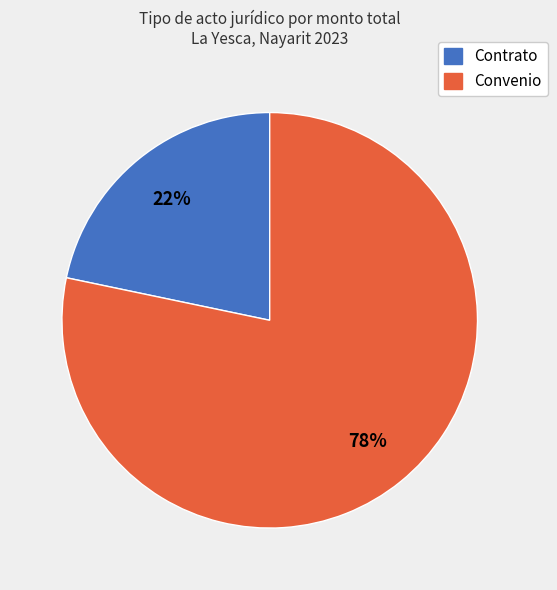

Is there any slice that represents more than half of the pie?

Yes